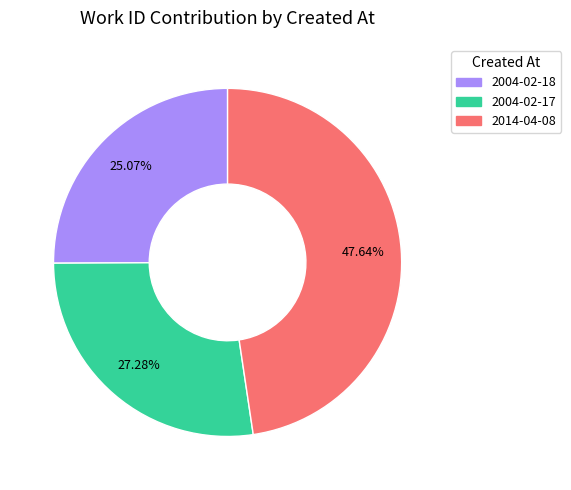

What portion of the pie excludes 2014-04-08?

52.4%